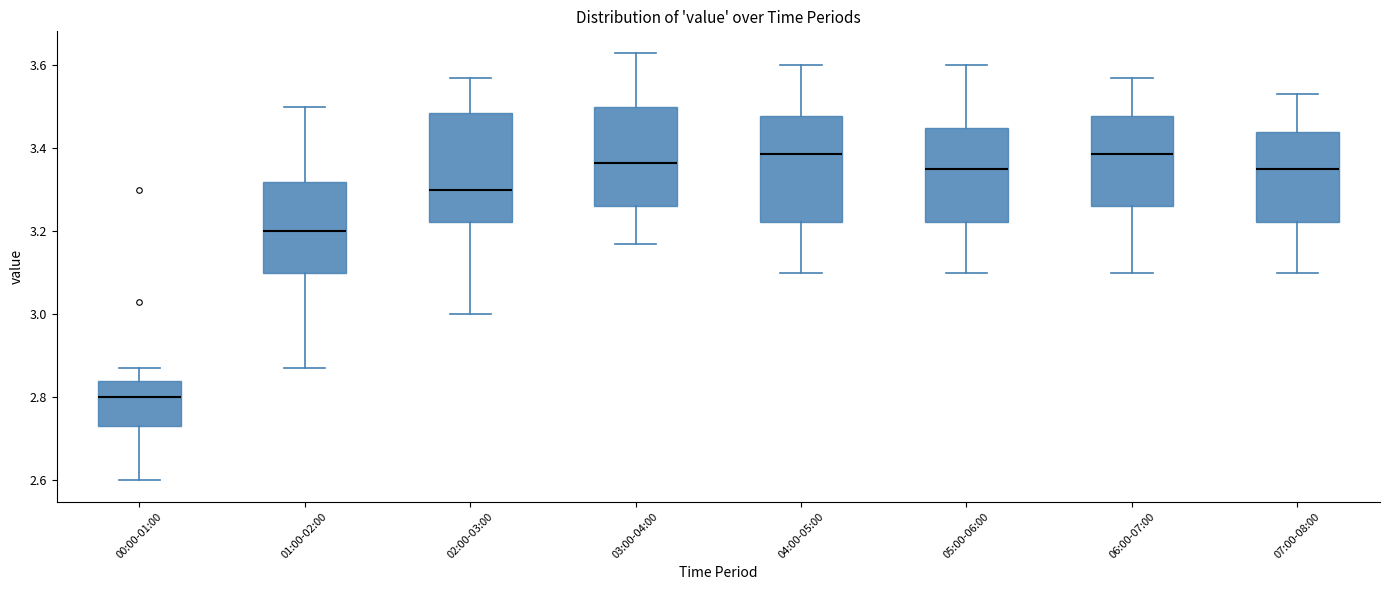

Which box's median line is the lowest?

00:00-01:00